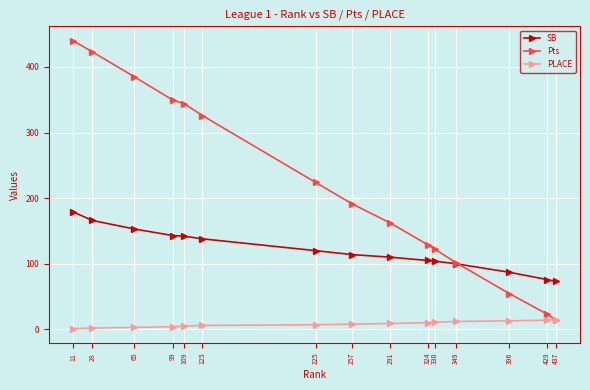

How many intersections are there between SB and Pts?

1